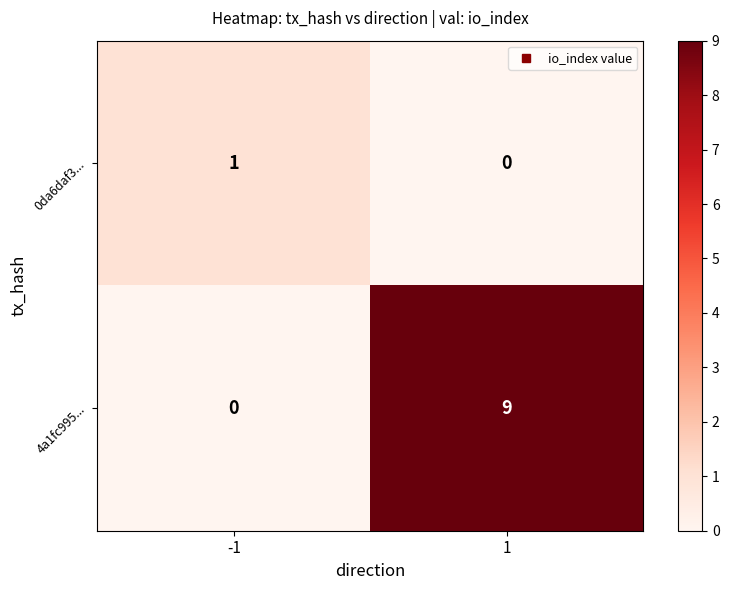

What is the sum of all 4a1fc995... values?

9